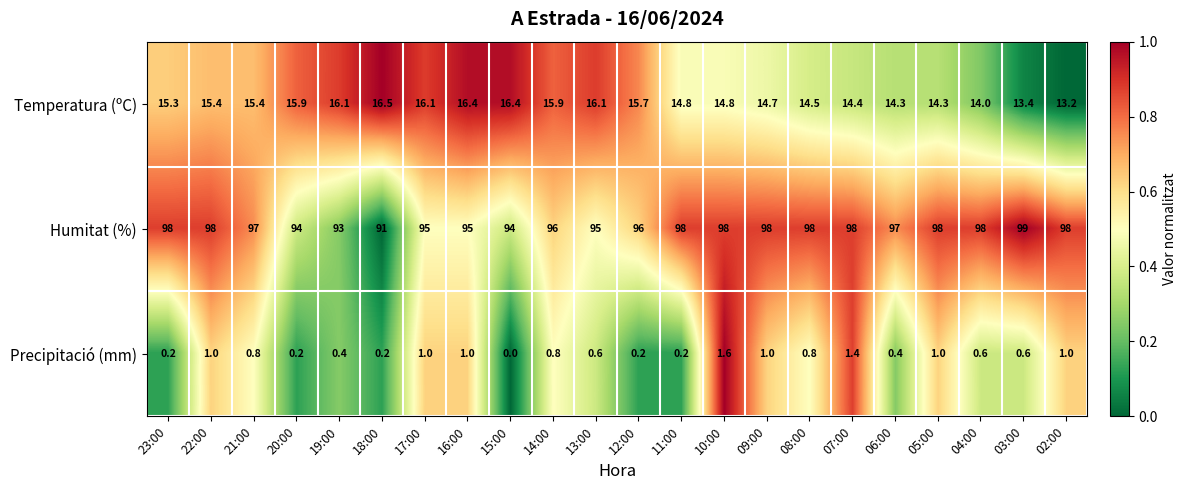

At which label does Temperatura (ºC) reach its minimum?

02:00